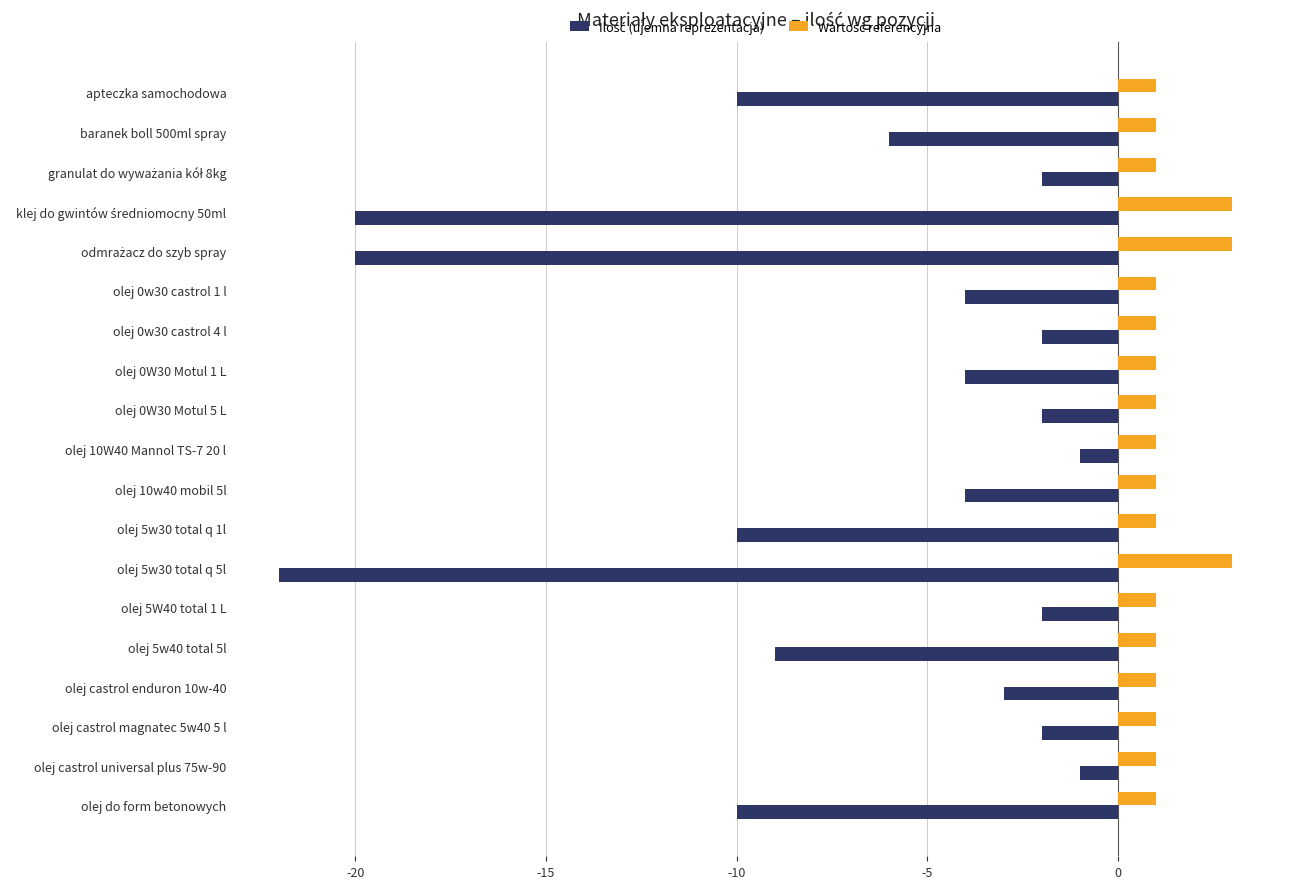

At how many categories does at least one series exceed -7?

19